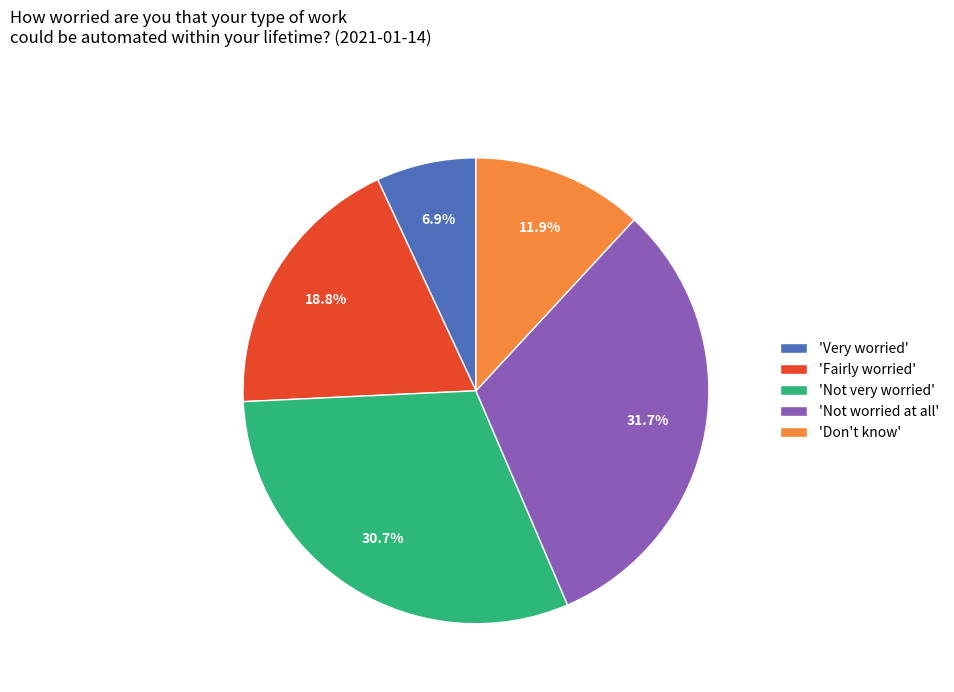

To the nearest percent, what is the difference between the largest and smallest slice percentages?

25%